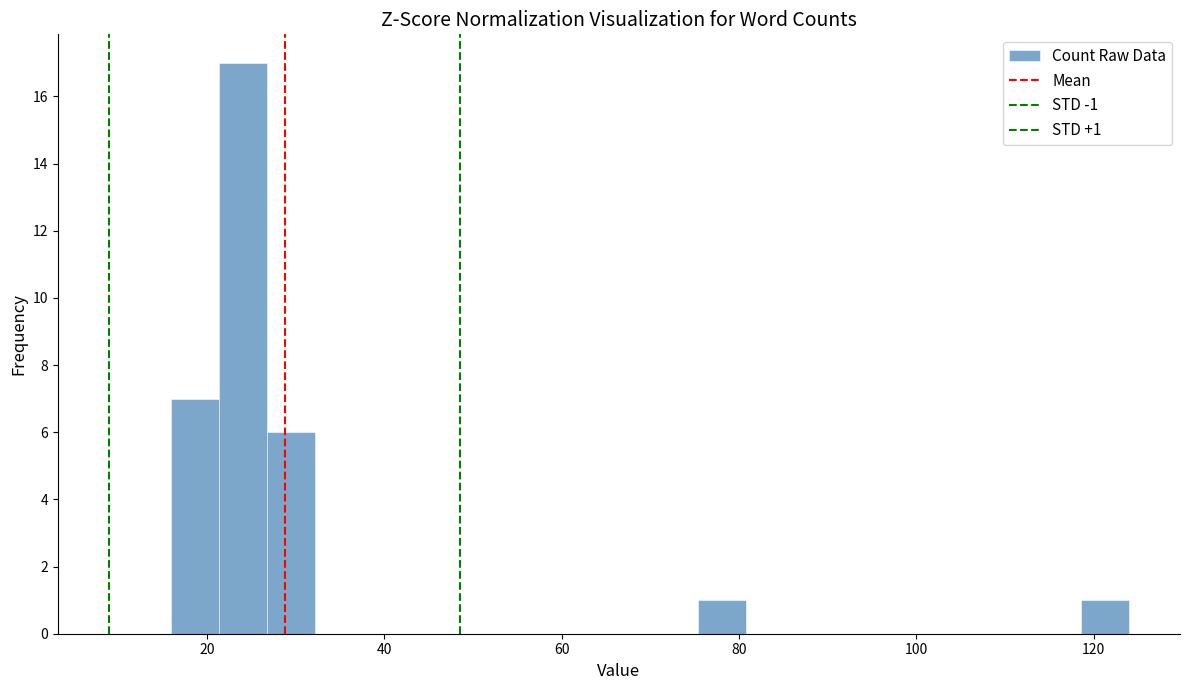

Around what value on the x-axis is the tallest bar? Give the approximate position of its centre, as read against the axis.

24